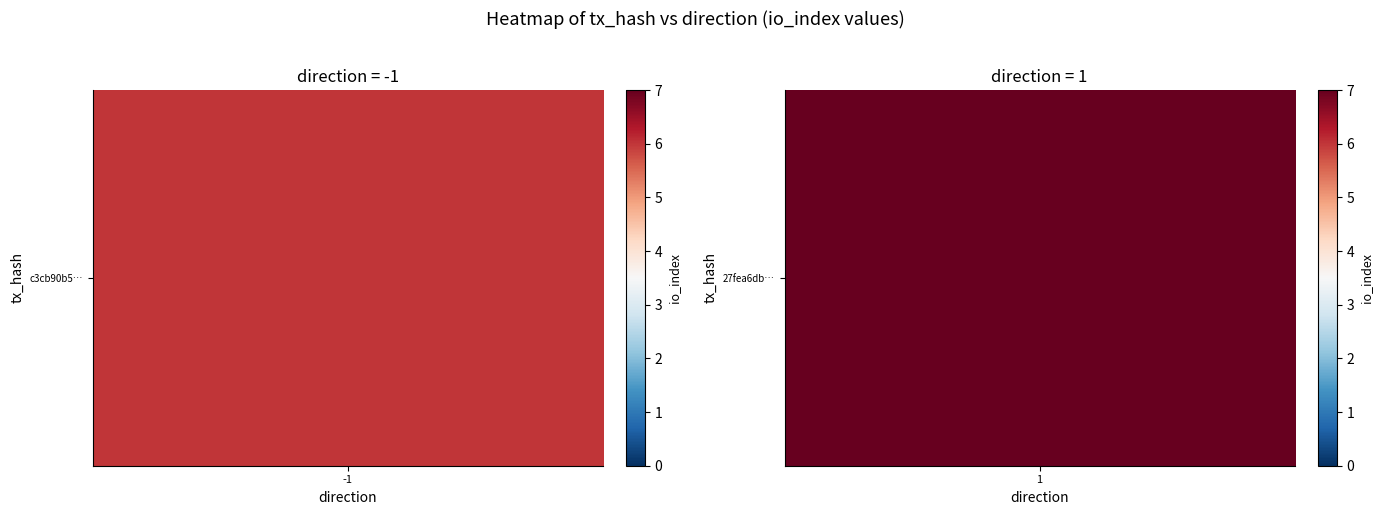

What is the sum of all c3cb90b5c8d88af70d9c93ead8e5fe3ed31bf01 values?

6.0